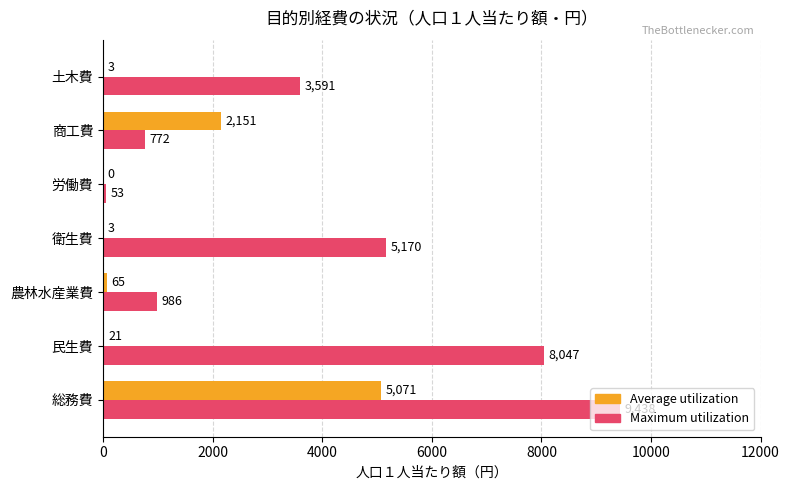

Which series has the largest range (max minus min)?

Maximum utilization